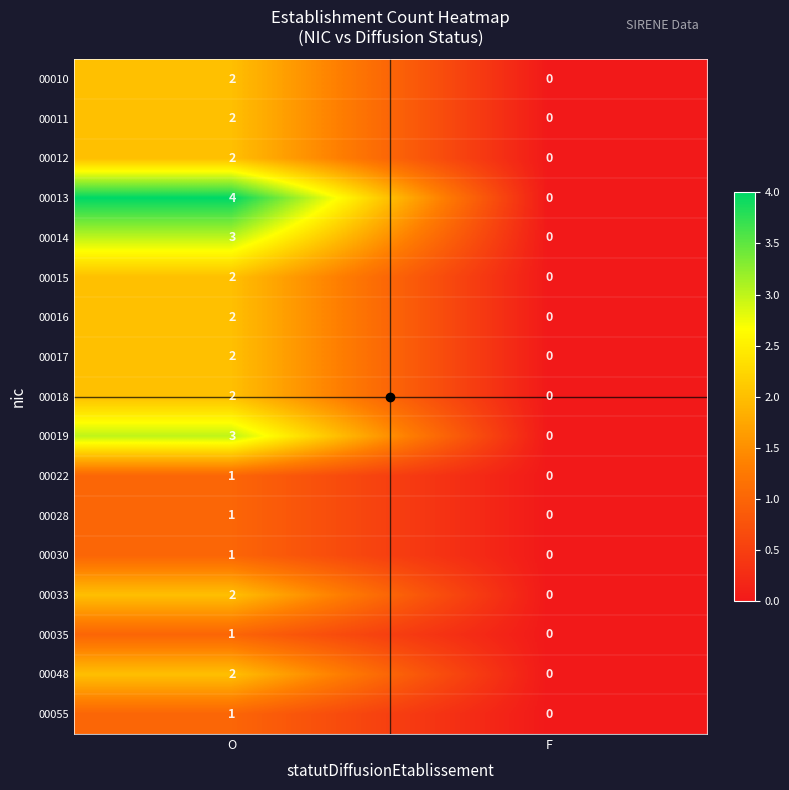

What is the total value across all series at O?

33